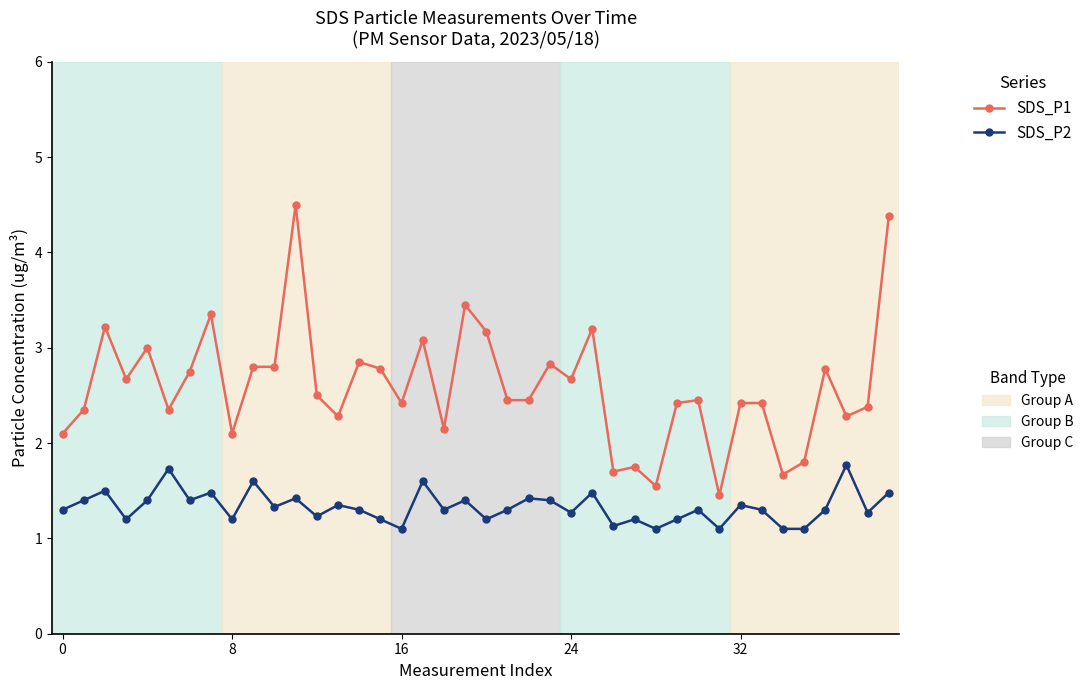

Does the chart have visible grid lines?

No